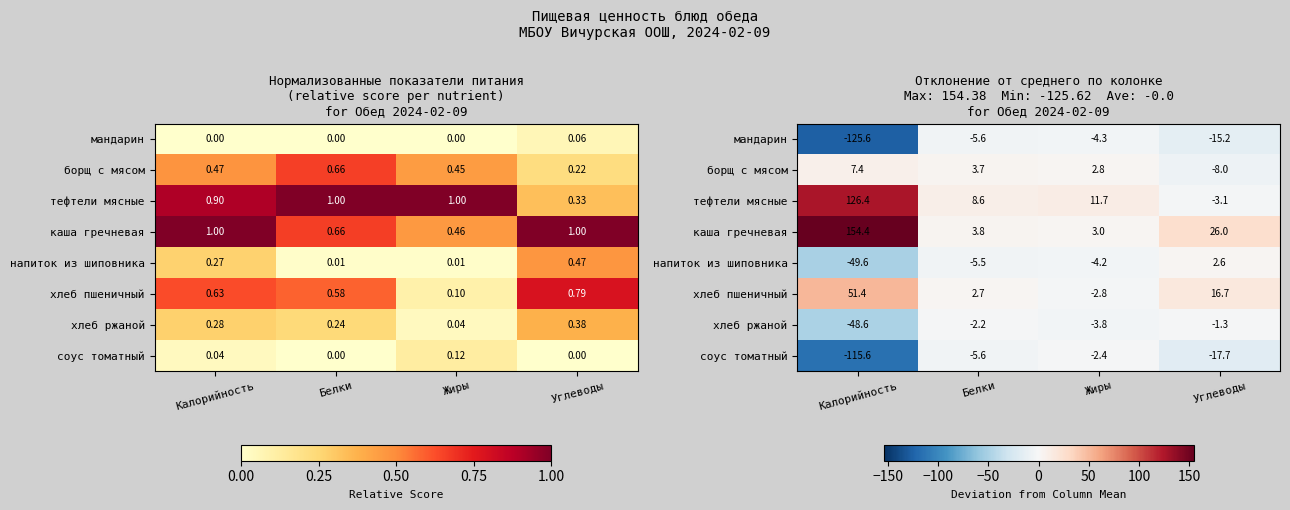

What is the sum of the соус томатный values at Калорийность and Жиры?

-118.0